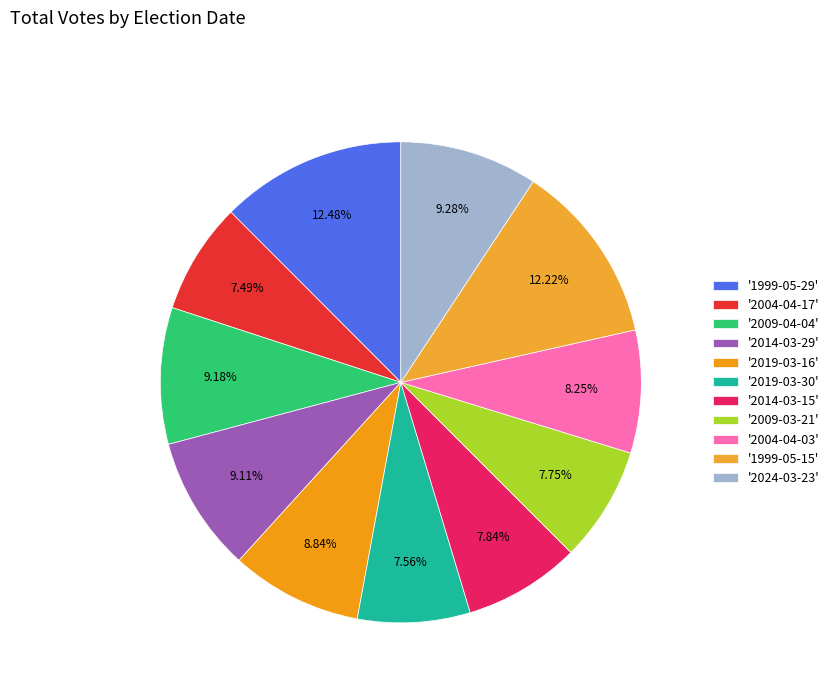

How many slices are in this pie chart?

11